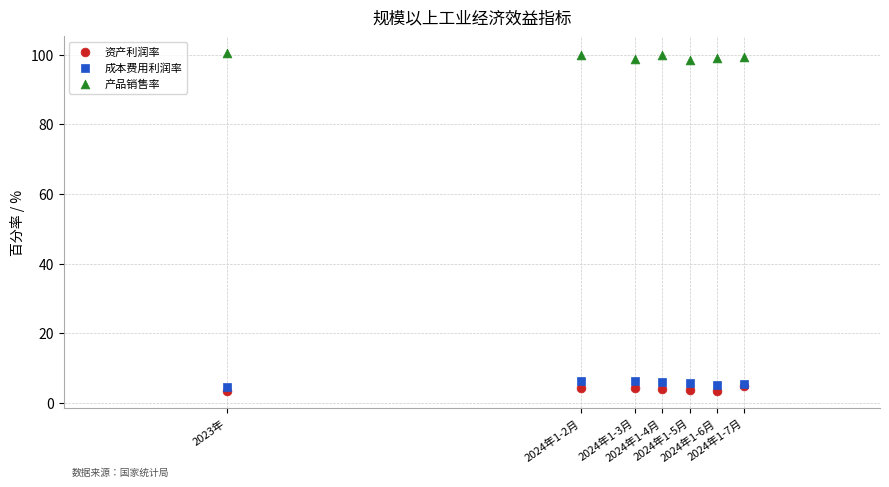

Which series contains the lowest Y value?

资产利润率